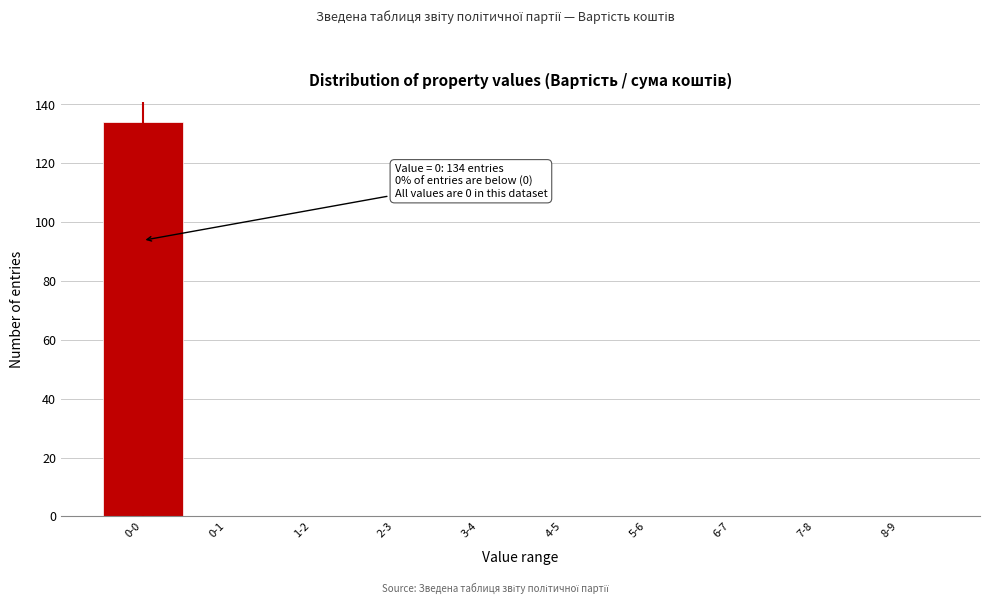

Reading left to right, transcribe all the data shown in this chart.

0-0=134	0-1=0	1-2=0	2-3=0	3-4=0	4-5=0	5-6=0	6-7=0	7-8=0	8-9=0